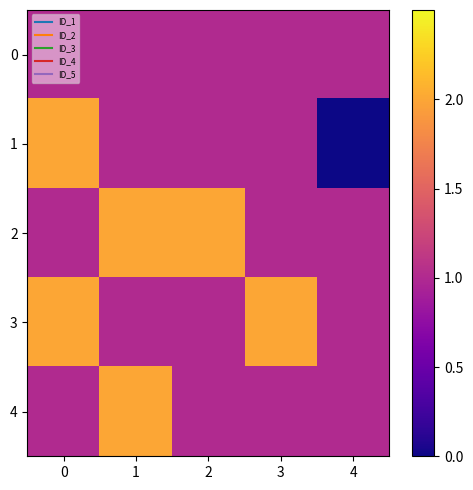

Between 3 and 4, which series saw the biggest shift?

1